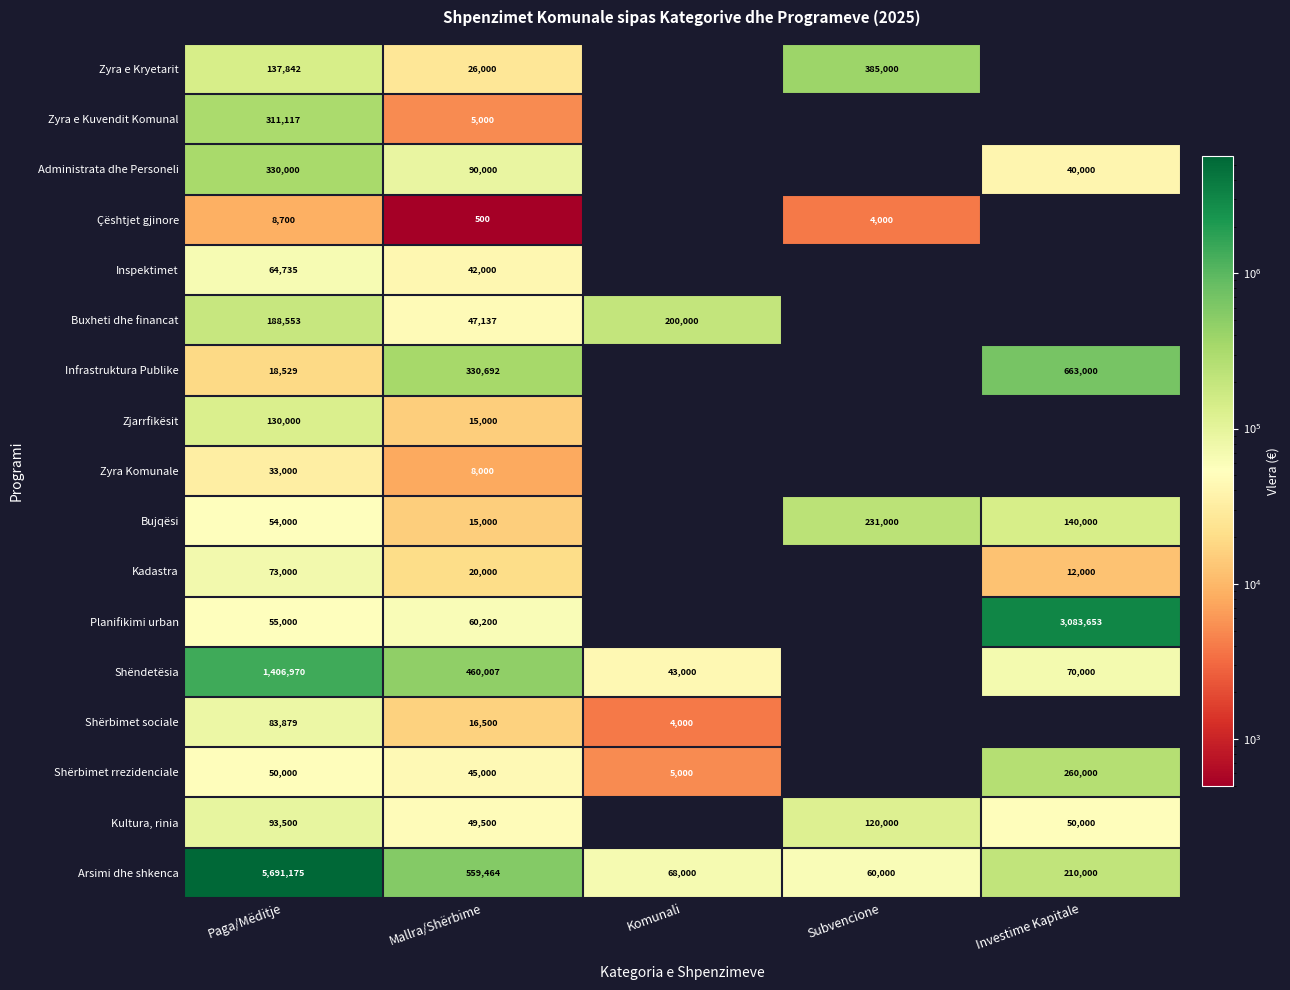

The value of Zyra e Kryetarit at Paga/Mëditje is 34184. True or false?

False